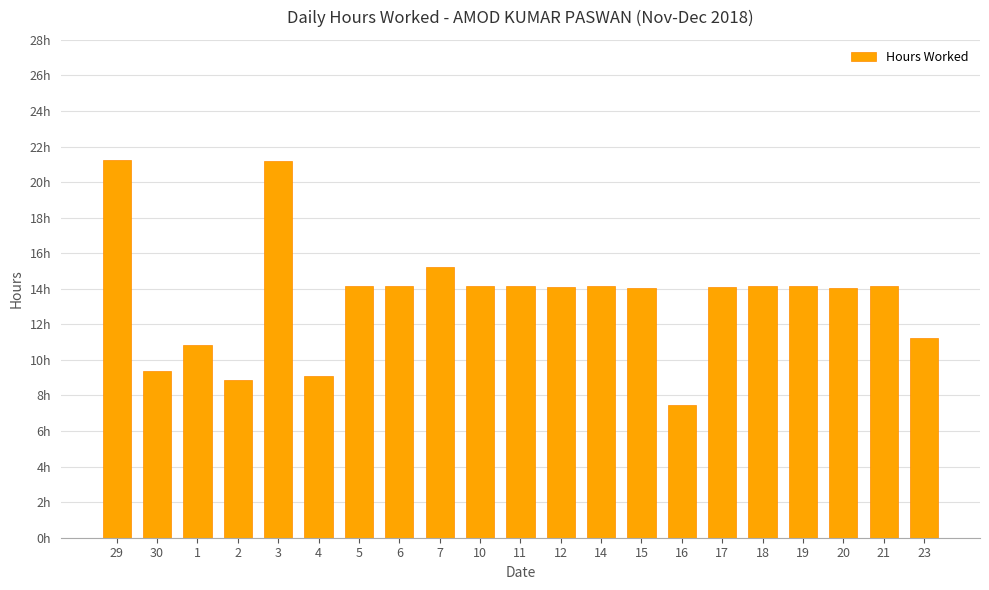

The value at 23 is 11.2. True or false?

True